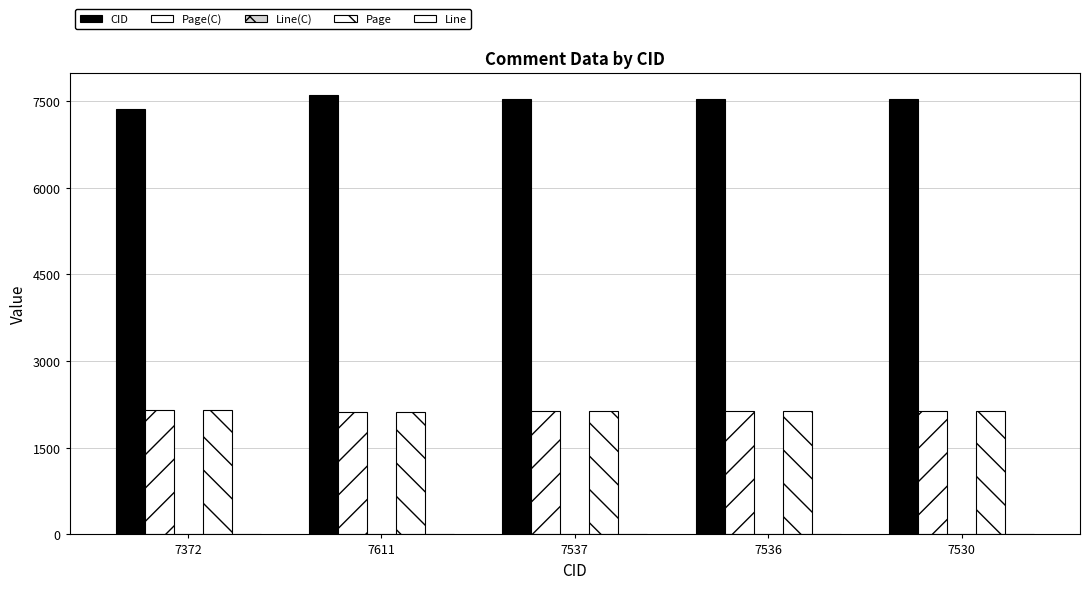

True or false: CID has a value of 11963 at 7536.

False